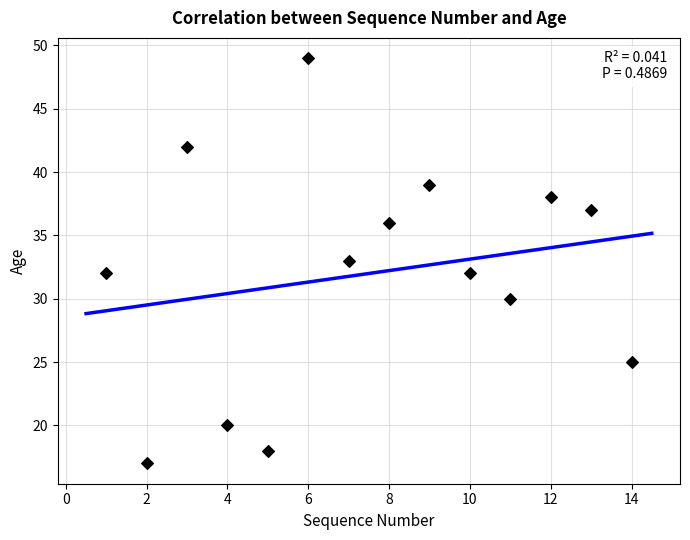

What is the range of X values (max minus min)?

13